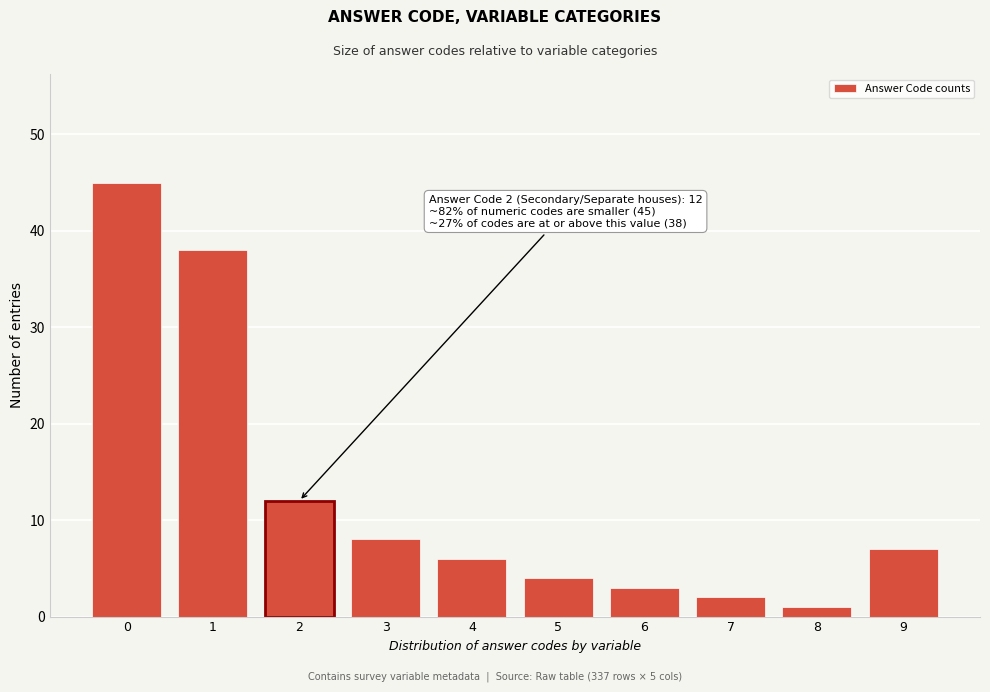

Reading right to left, transcribe all the data shown in this chart.

9=7	8=1	7=2	6=3	5=4	4=6	3=8	2=12	1=38	0=45